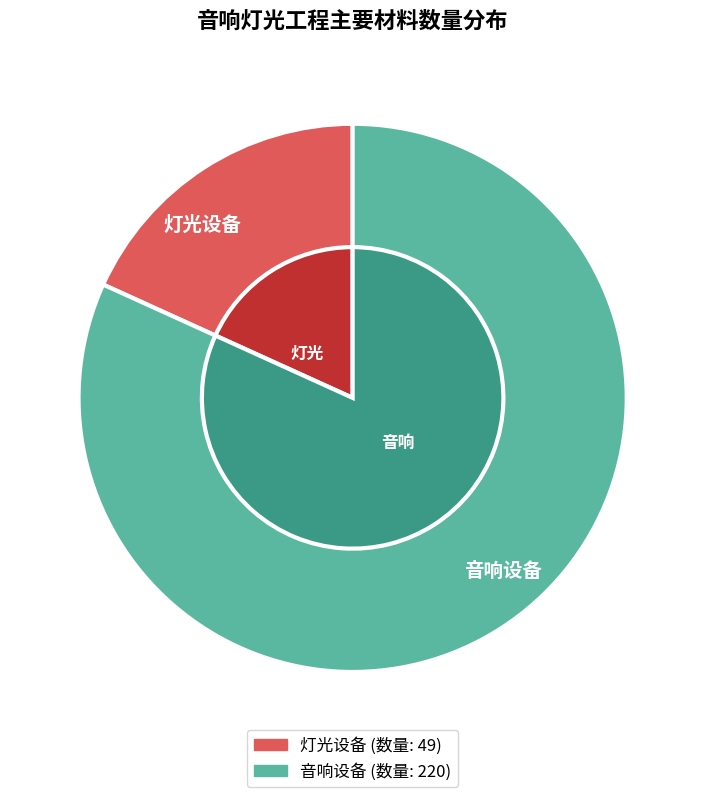

The 筒灯 slice represents 13% of the pie. True or false?

False